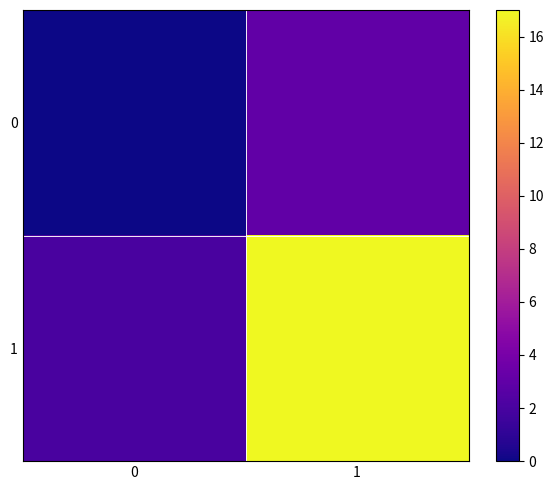

Which series has the largest range (max minus min)?

1